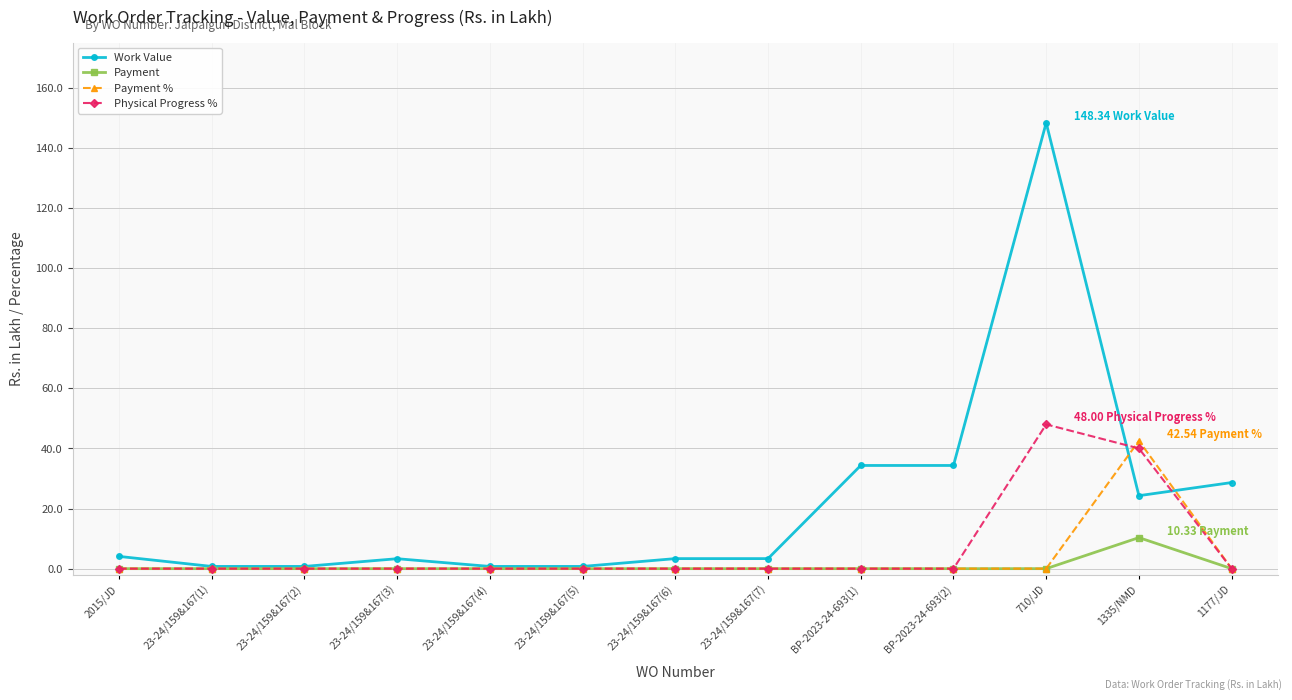

True or false: Physical Progress % has more than 0 points higher than both neighbors.

True